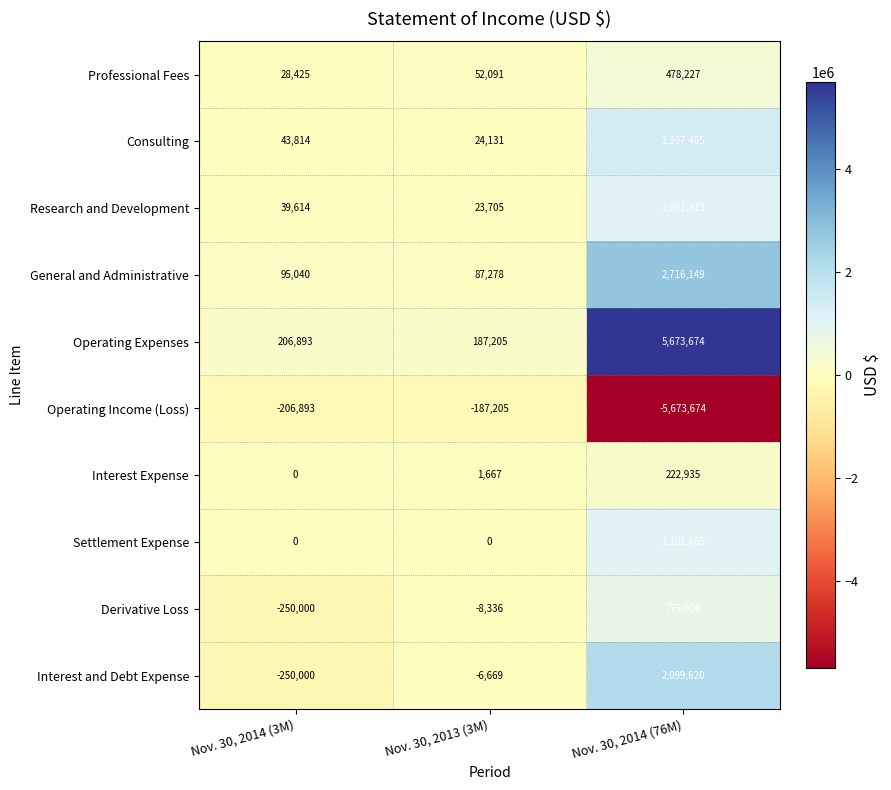

What is the difference between the second highest and minimum values in the Derivative Loss series?

241664